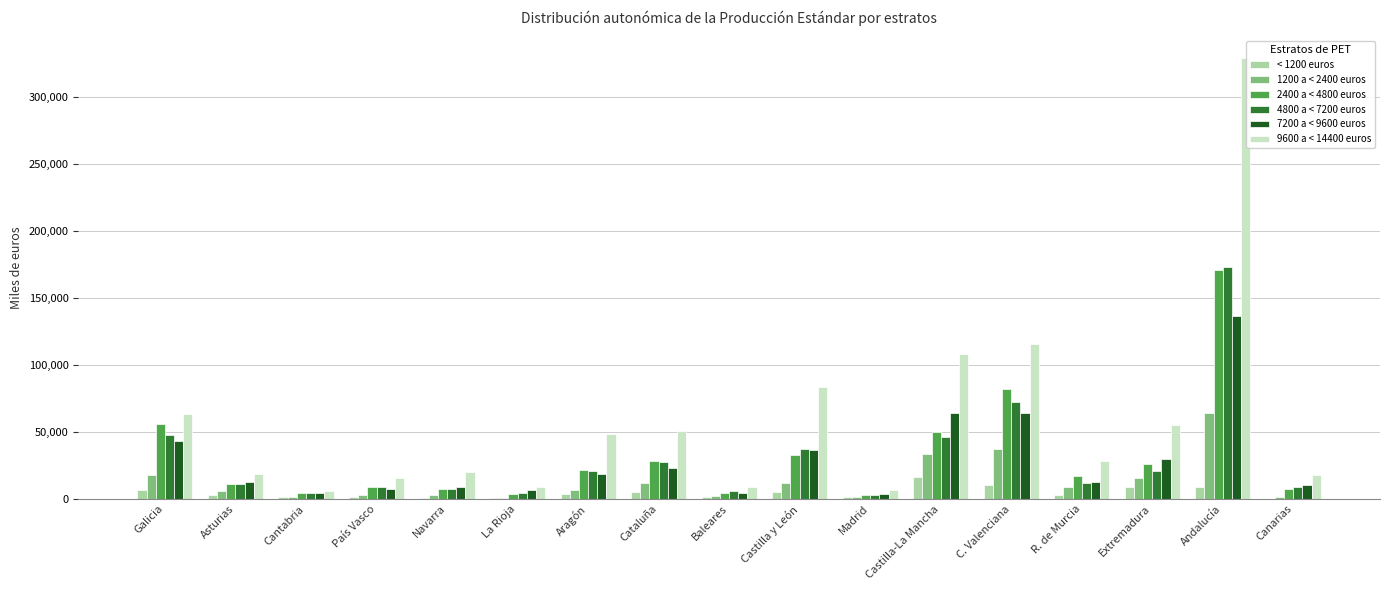

At which category is the sum across all series the highest?

Andalucía